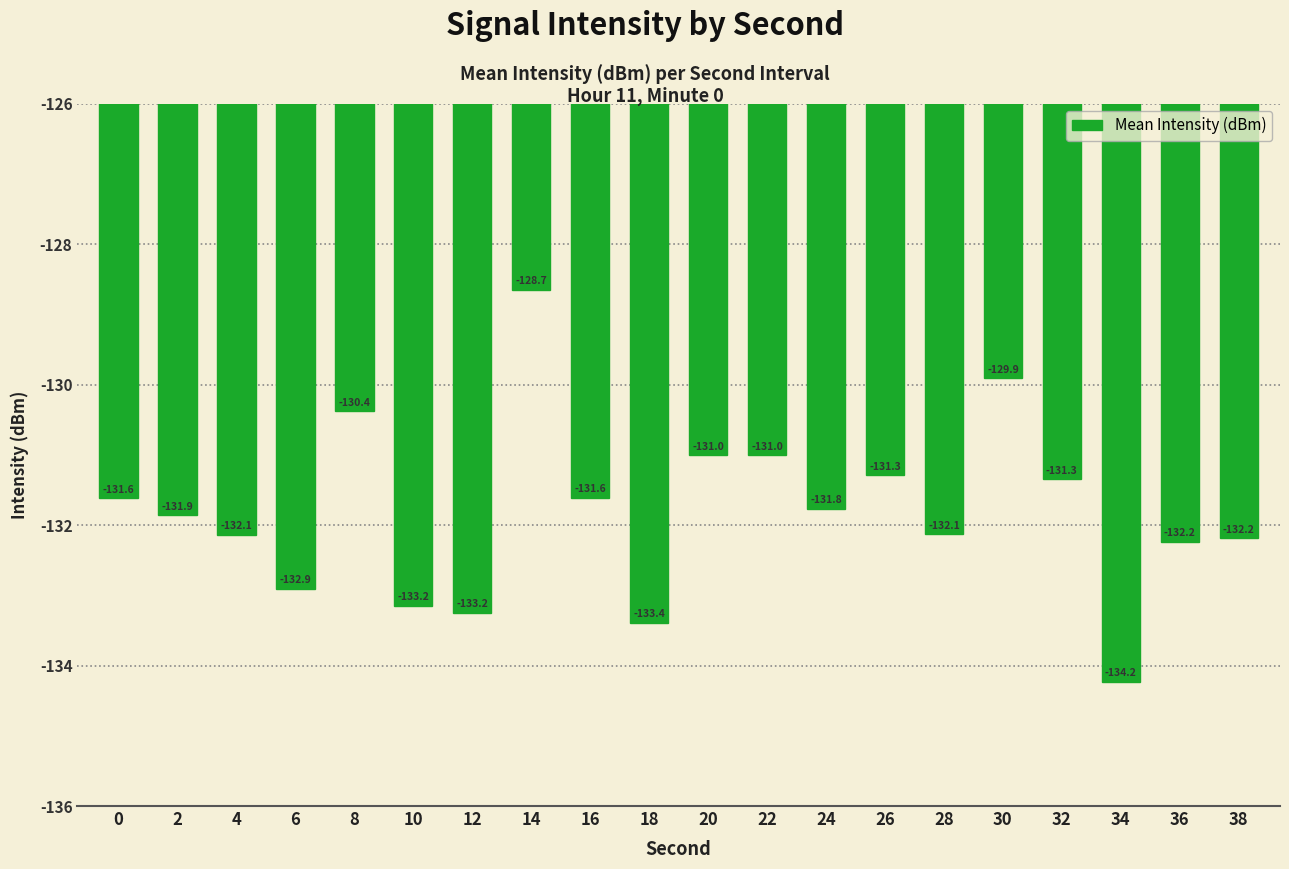

How many data points are above -131?

3